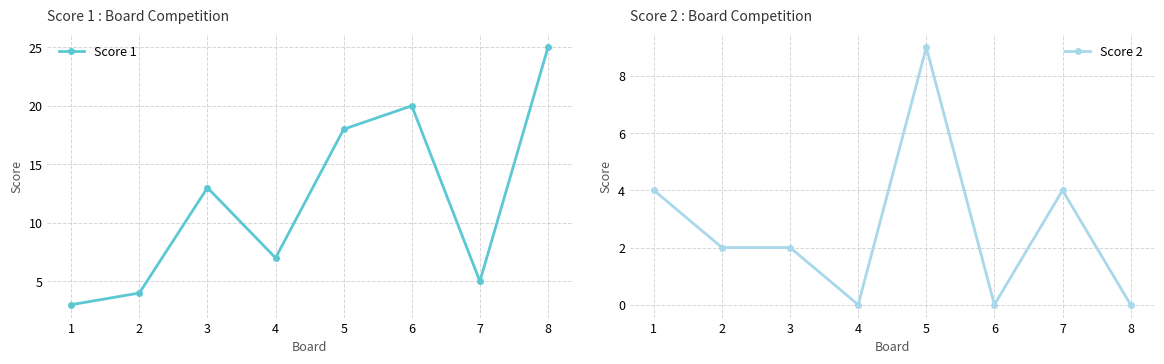

The value of Score 2 at 6 is 0. True or false?

True